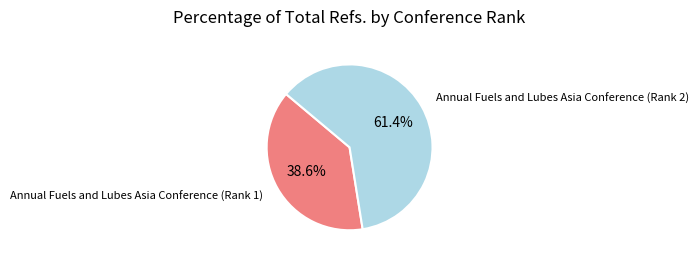

Does any single category account for the majority?

Yes